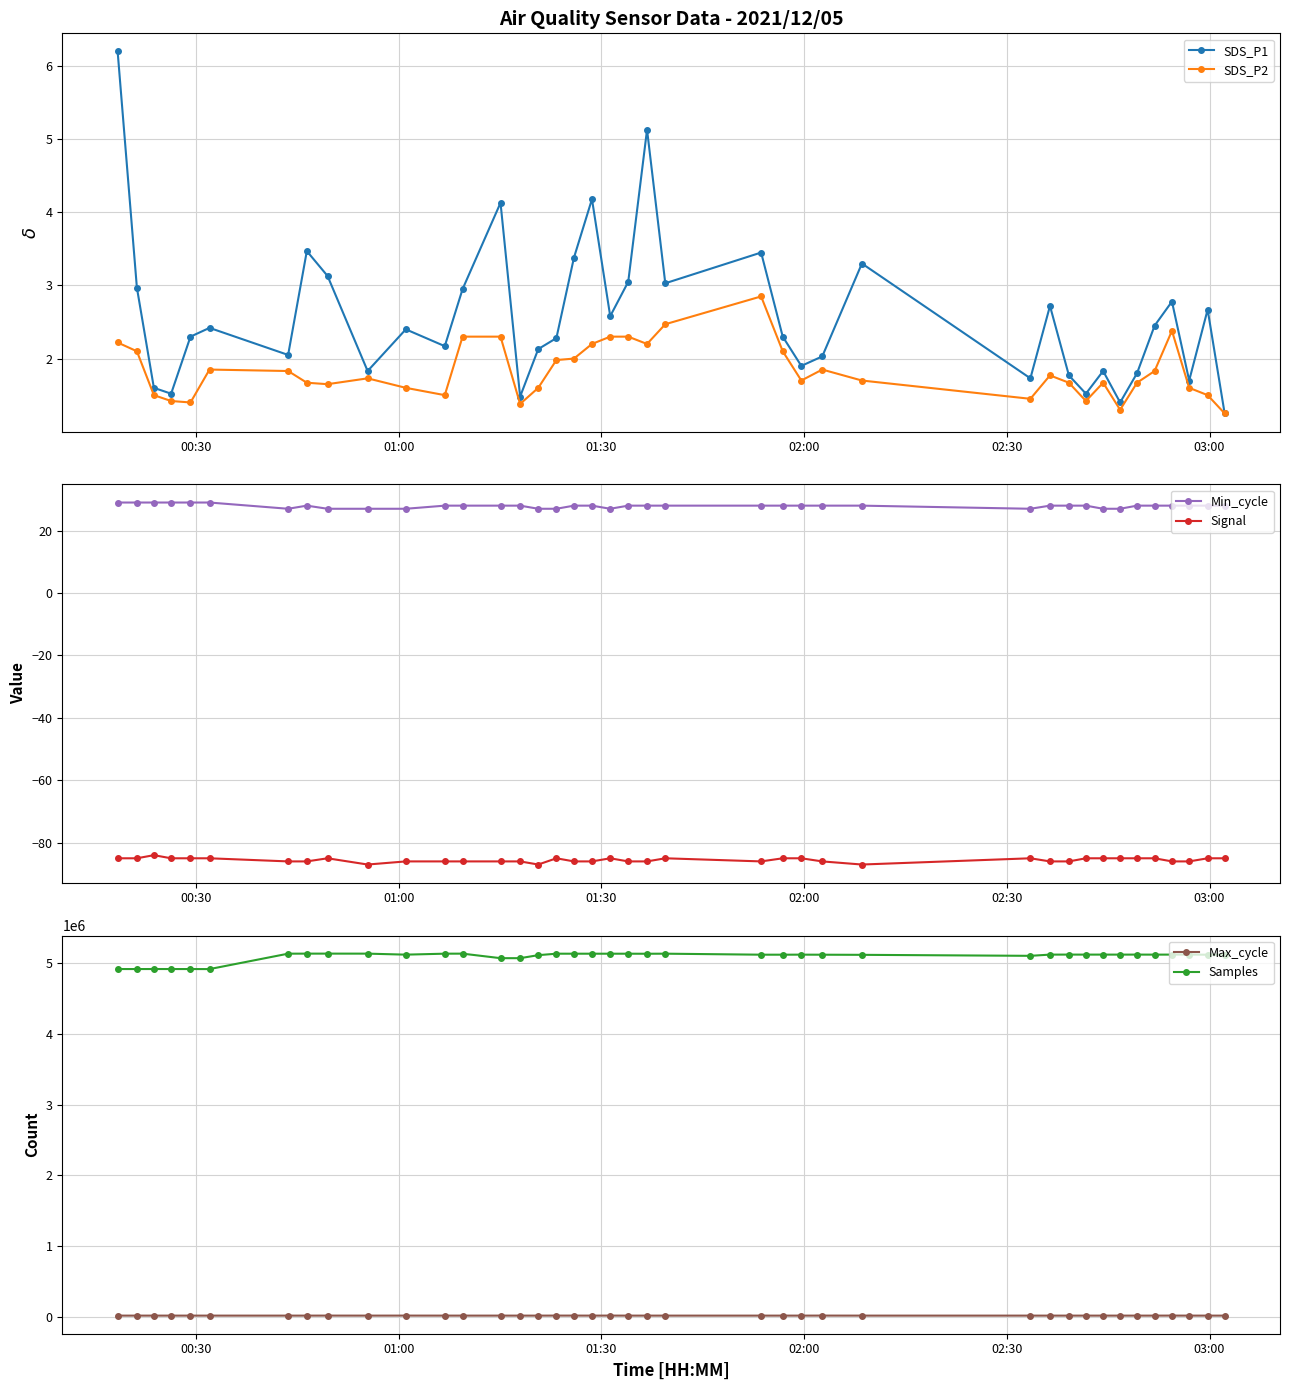

List the series in order of their peak value, lowest first.

Signal, SDS_P2, SDS_P1, Min_cycle, Max_cycle, Samples